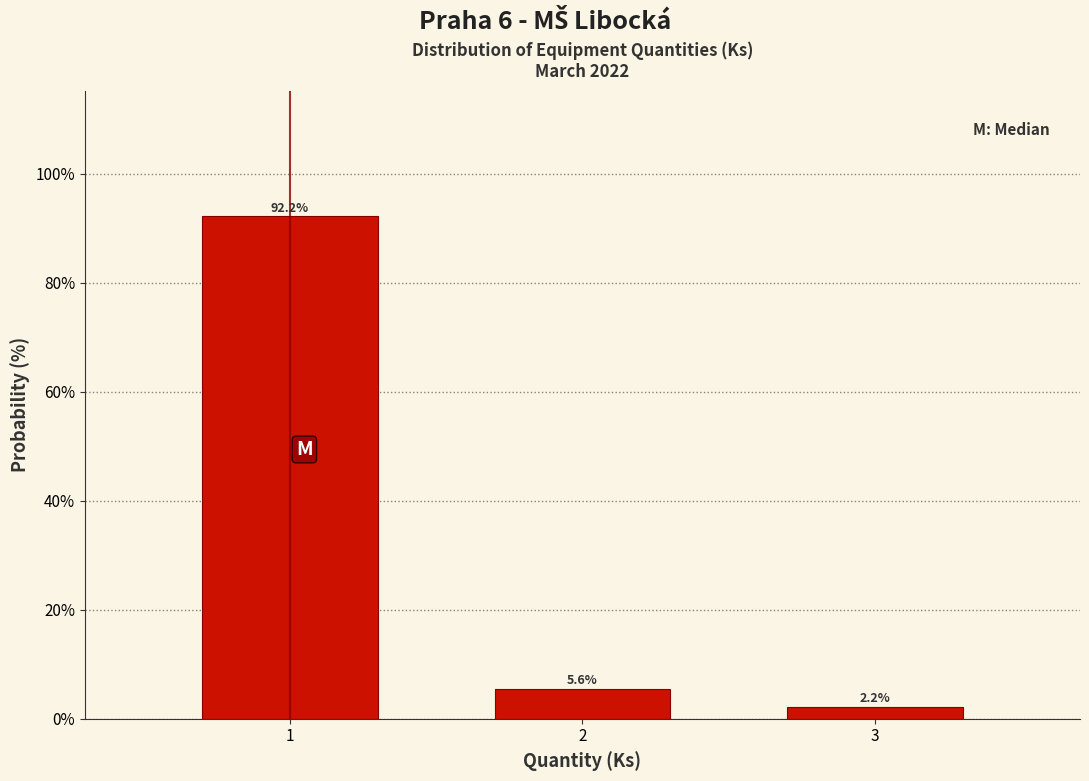

Reading right to left, what are all the values shown in this chart?

3=2.2	2=5.6	1=92.2